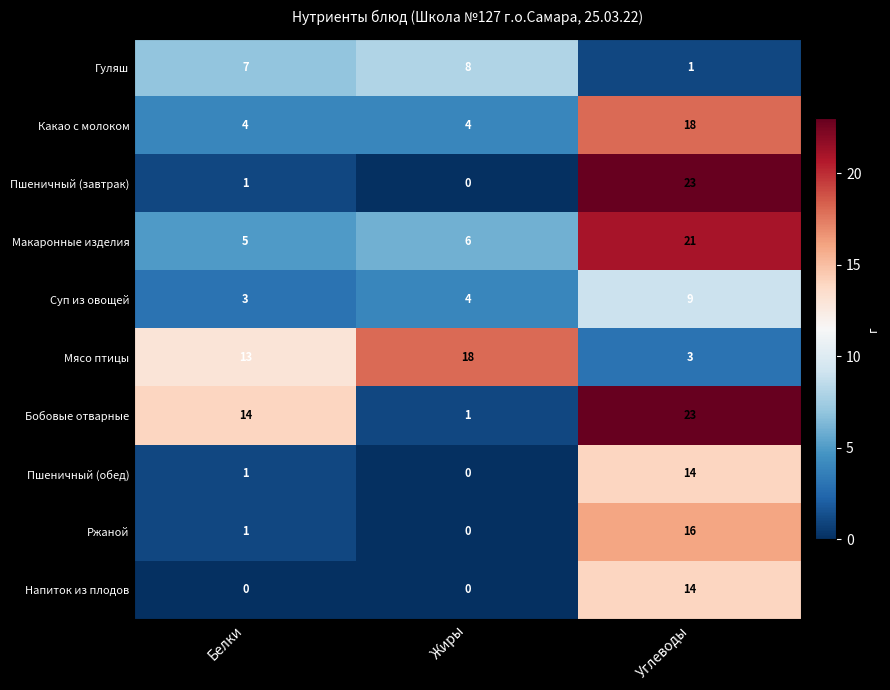

At which category is the sum across all series the highest?

Углеводы